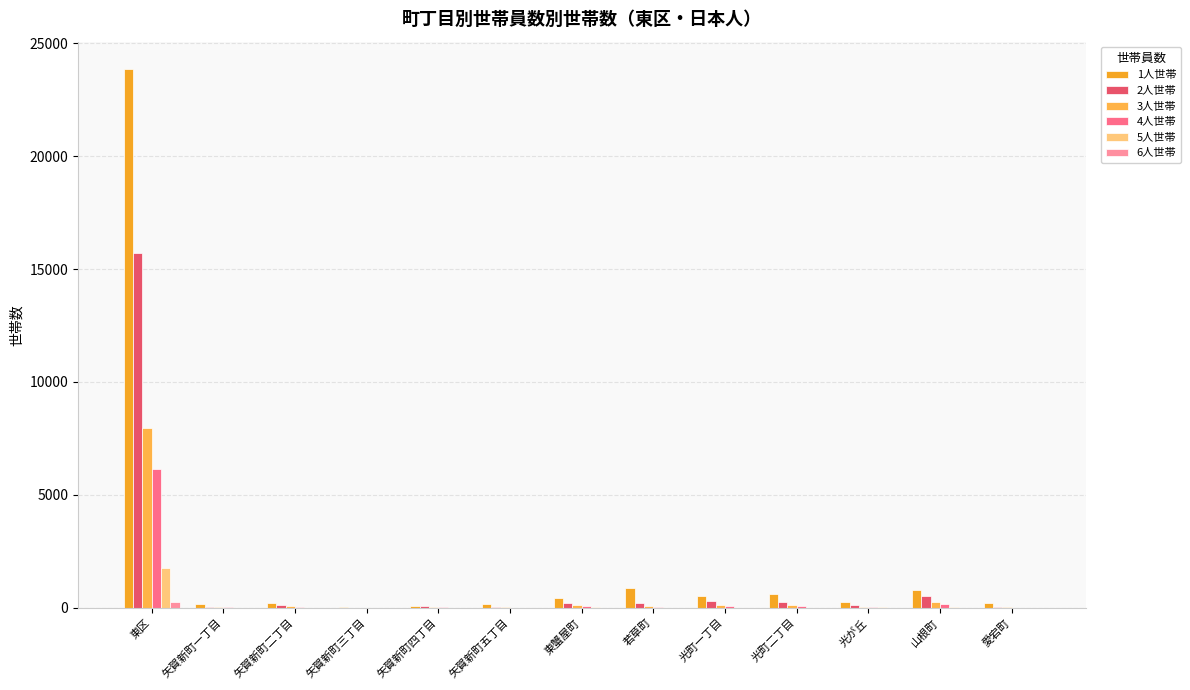

At which label does 4人世帯 first exceed 37?

東区